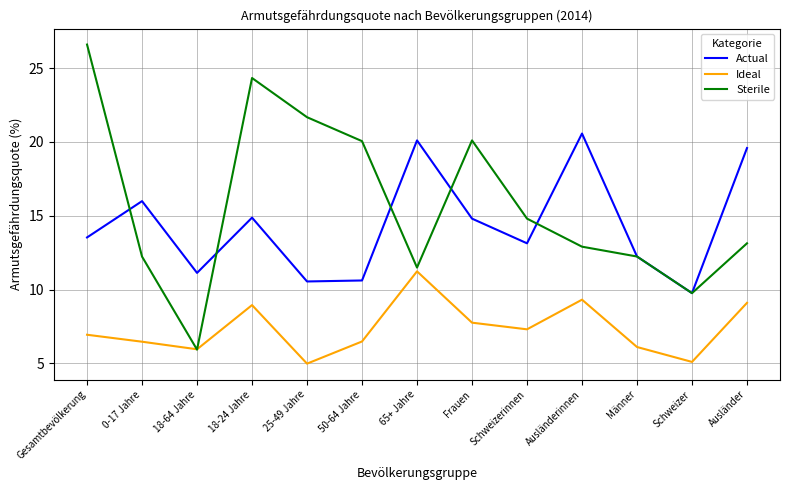

What position from the right is 18-24 Jahre?

10